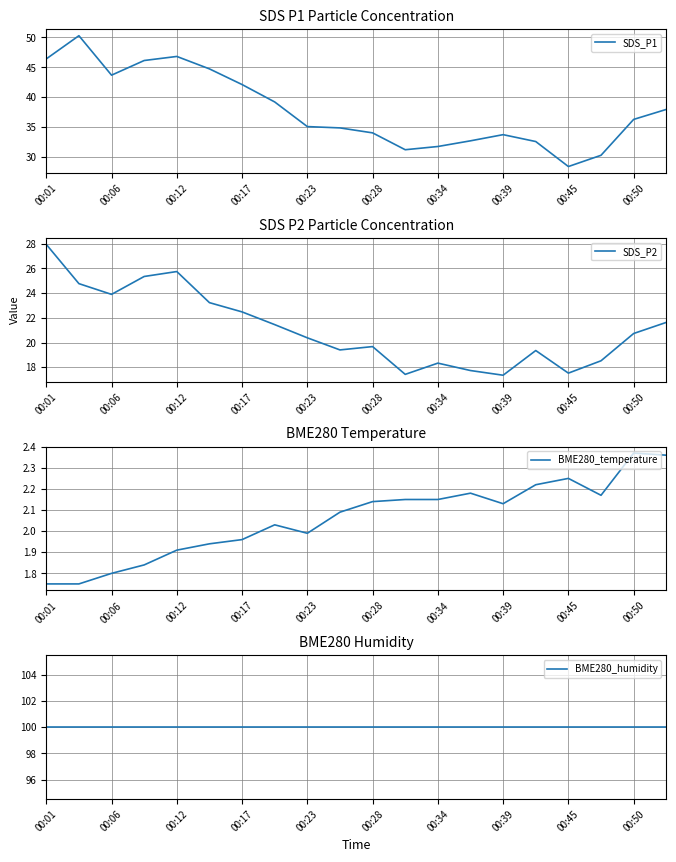

List the series in order of their overall mean, highest first.

BME280_humidity, SDS_P1, SDS_P2, BME280_temperature